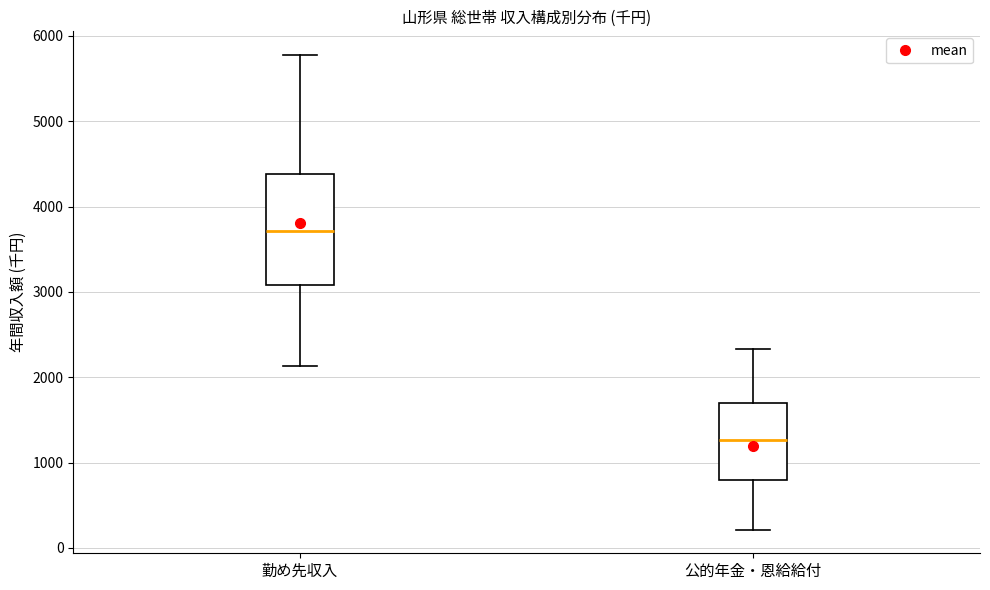

Reading left to right, read every box against the y-axis: the position of its median line, the range the box covers, and the ends of its whiskers. The values are not printed on the chart, so give them approximately, as read against the axis.

勤め先収入: median 3700, box 3100 to 4400, whiskers 2100 to 5800
公的年金・恩給給付: median 1300, box 800 to 1700, whiskers 200 to 2300